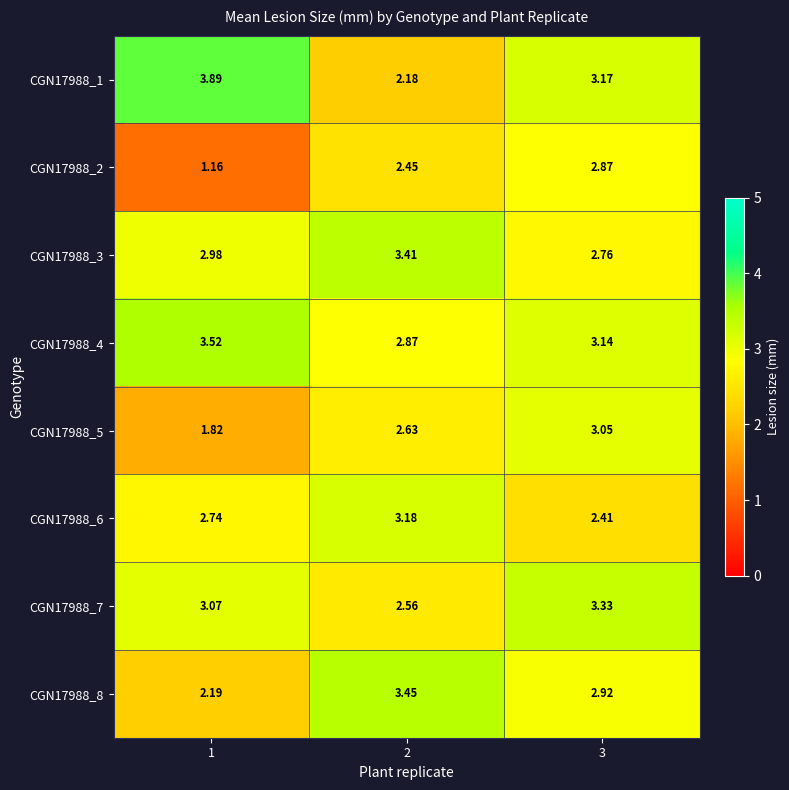

Is the value of CGN17988_8 at 1 greater than the value of CGN17988_7 at 3?

No